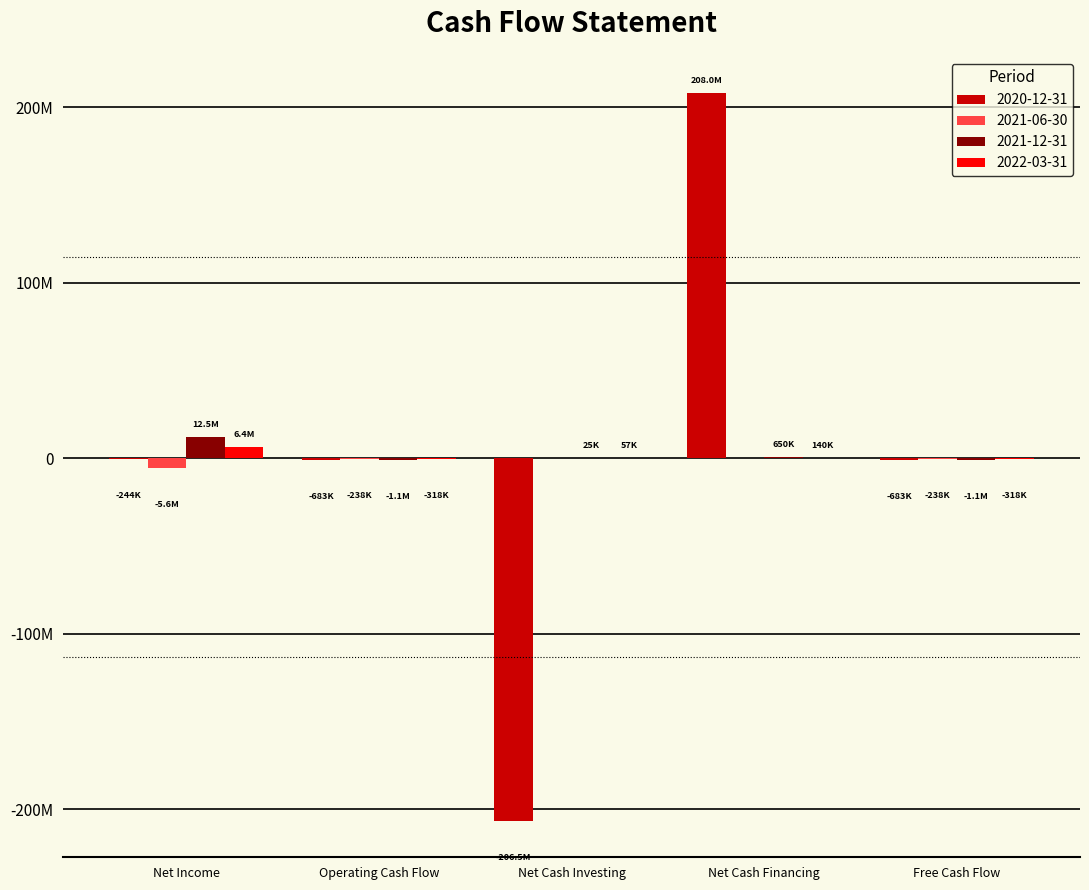

What are all the series names shown in the legend?

2020-12-31, 2021-06-30, 2021-12-31, 2022-03-31